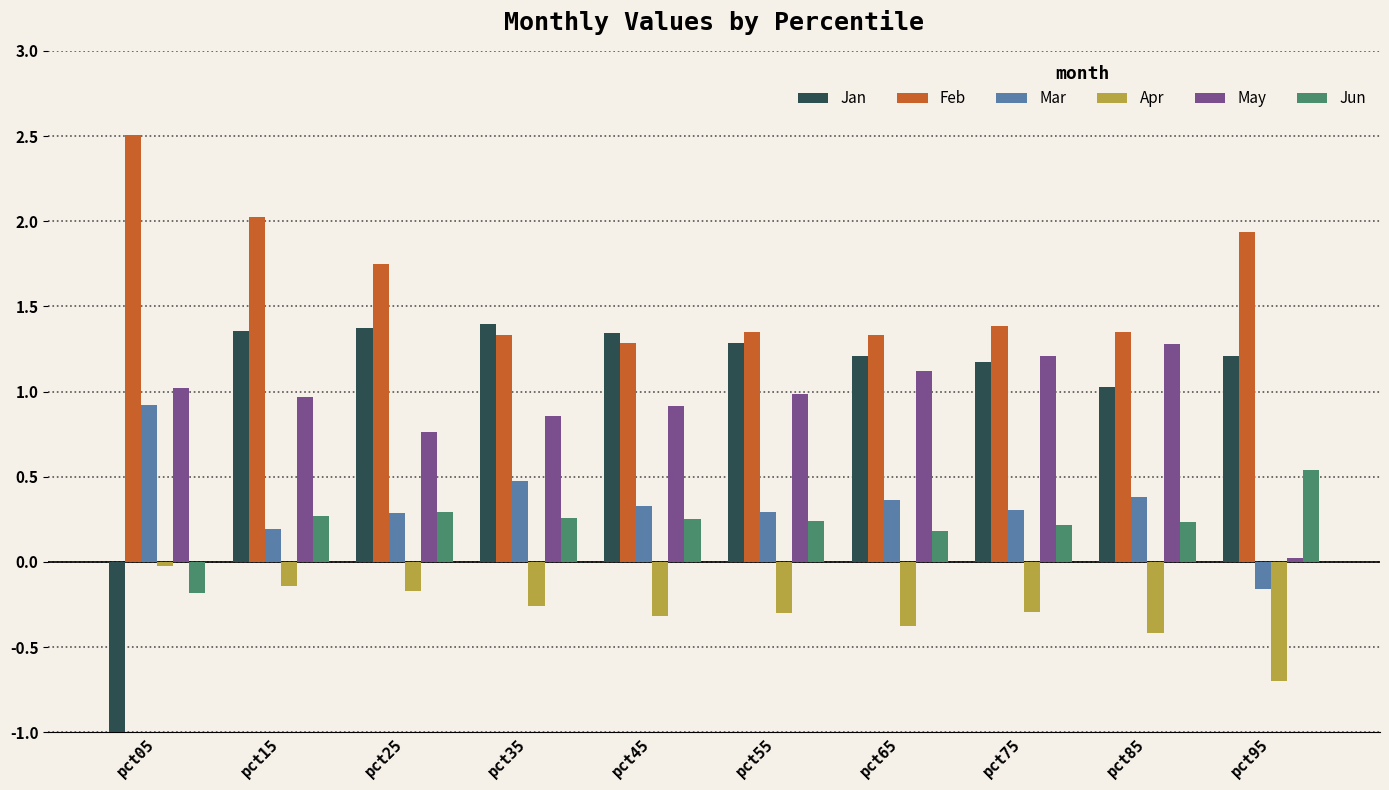

Reading left to right, extract all data points from this chart.

Jan: pct05=-1.1	pct15=1.4	pct25=1.4	pct35=1.4	pct45=1.3	pct55=1.3	pct65=1.2	pct75=1.2	pct85=1.0	pct95=1.2
Feb: pct05=2.5	pct15=2.0	pct25=1.8	pct35=1.3	pct45=1.3	pct55=1.4	pct65=1.3	pct75=1.4	pct85=1.3	pct95=1.9
Mar: pct05=0.9	pct15=0.2	pct25=0.3	pct35=0.5	pct45=0.3	pct55=0.3	pct65=0.4	pct75=0.3	pct85=0.4	pct95=-0.2
Apr: pct05=-0.0	pct15=-0.1	pct25=-0.2	pct35=-0.3	pct45=-0.3	pct55=-0.3	pct65=-0.4	pct75=-0.3	pct85=-0.4	pct95=-0.7
May: pct05=1.0	pct15=1.0	pct25=0.8	pct35=0.9	pct45=0.9	pct55=1.0	pct65=1.1	pct75=1.2	pct85=1.3	pct95=0.0
Jun: pct05=-0.2	pct15=0.3	pct25=0.3	pct35=0.3	pct45=0.3	pct55=0.2	pct65=0.2	pct75=0.2	pct85=0.2	pct95=0.5